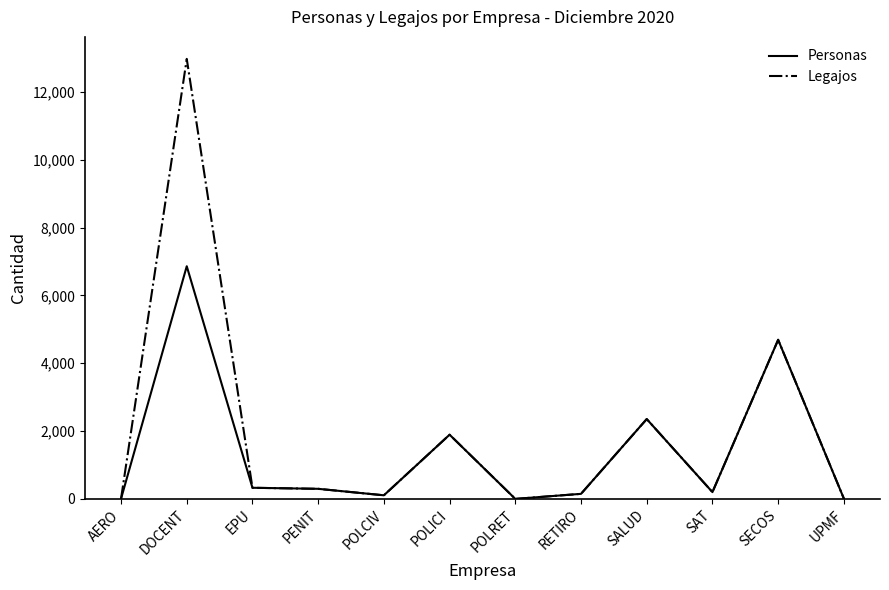

What is the total value across all series at UPMF?

22